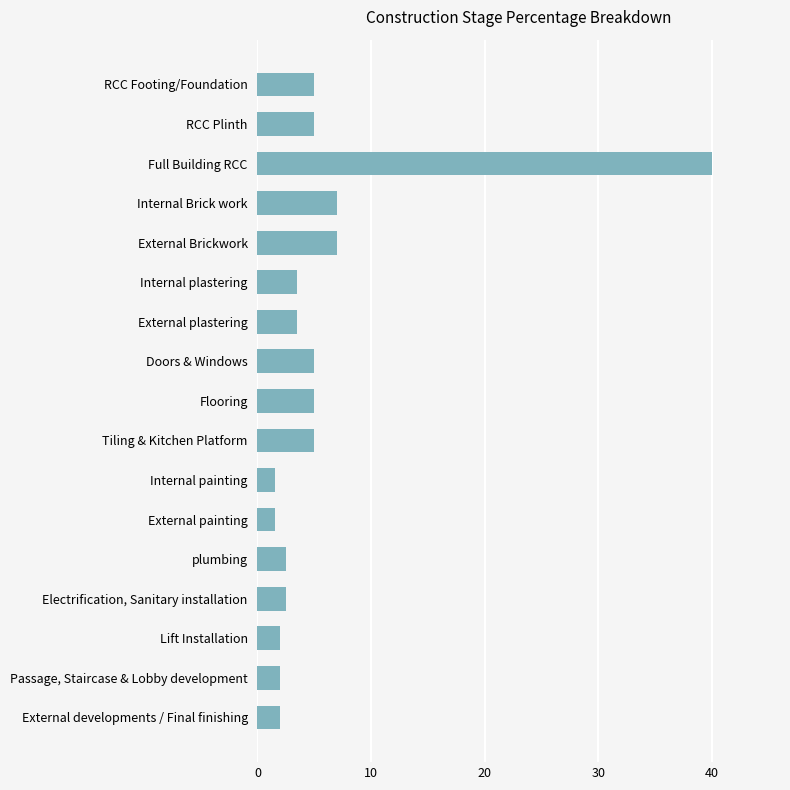

What is the value of the 17th bar from the top?

2.0